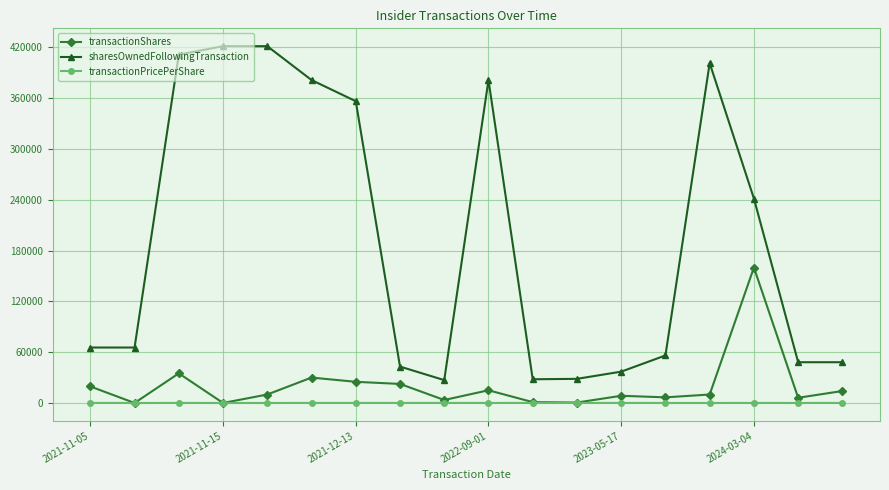

List the series in order of their peak value, highest first.

sharesOwnedFollowingTransaction, transactionShares, transactionPricePerShare